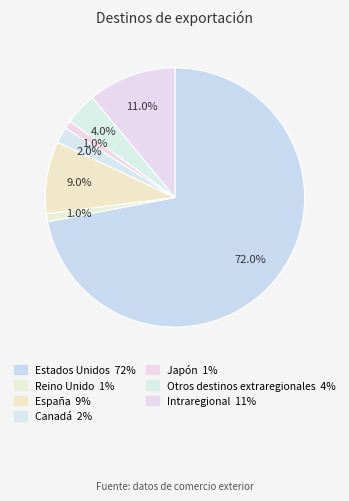

How many slices are in this pie chart?

7